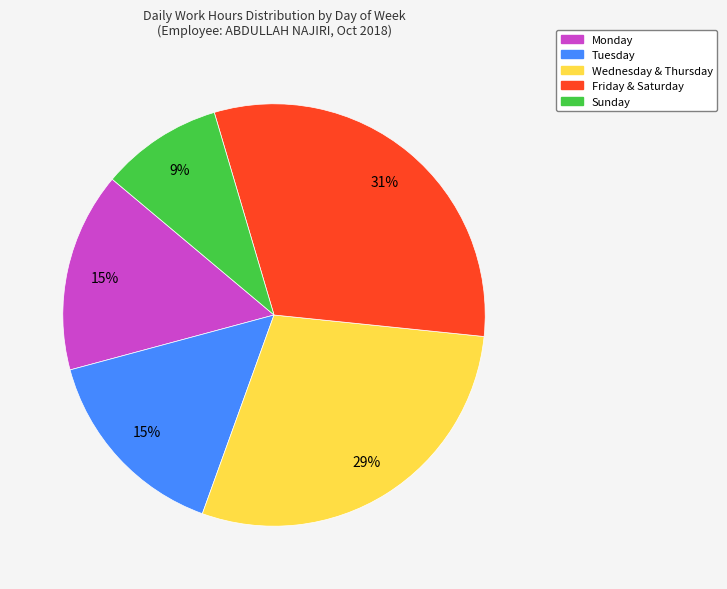

To the nearest percent, what is the difference between the largest and smallest slice percentages?

22%